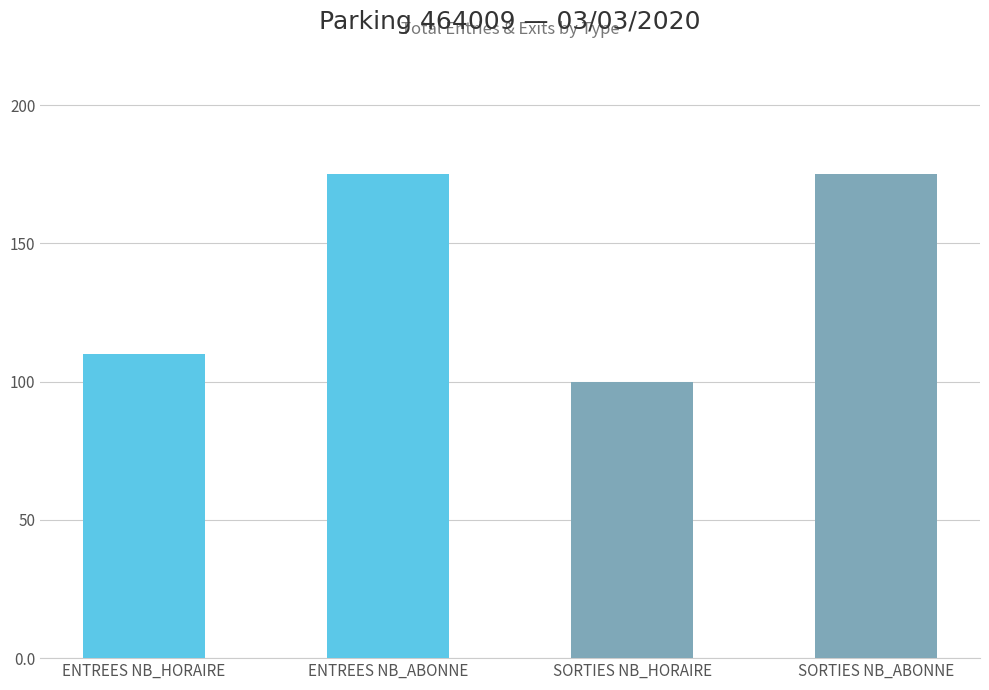

The value of NB_ABONNE at SORTIES_14 is 3. True or false?

False